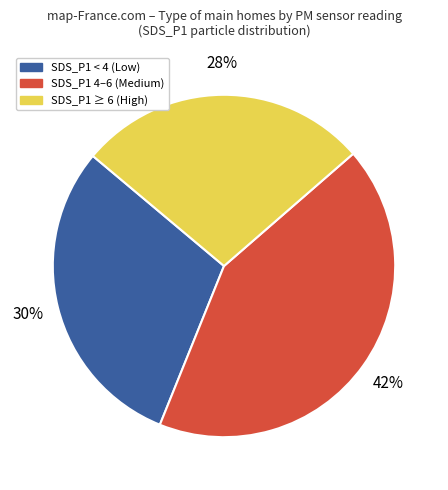

To the nearest percent, what is the average slice percentage?

33%